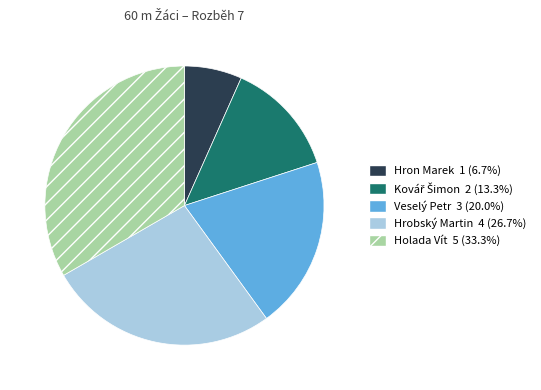

Is the sum of Hron Marek and Veselý Petr greater than half?

No